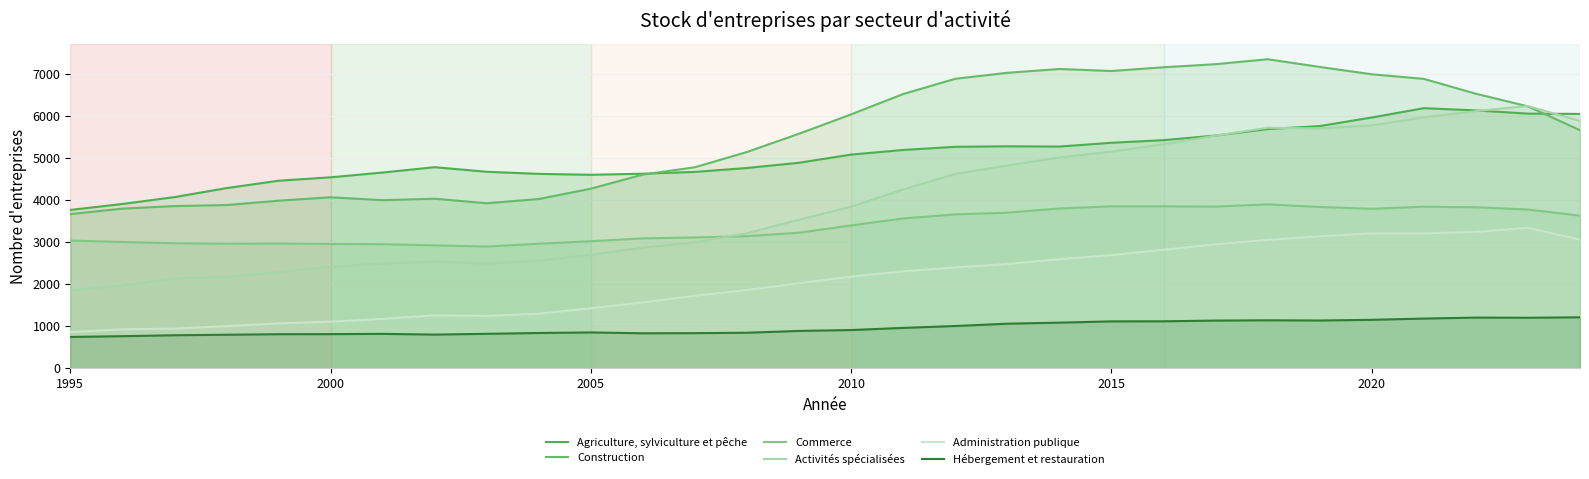

List the series in order of their peak value, highest first.

Construction, Activités spécialisées, Agriculture, sylviculture et pêche, Commerce, Administration publique, Hébergement et restauration